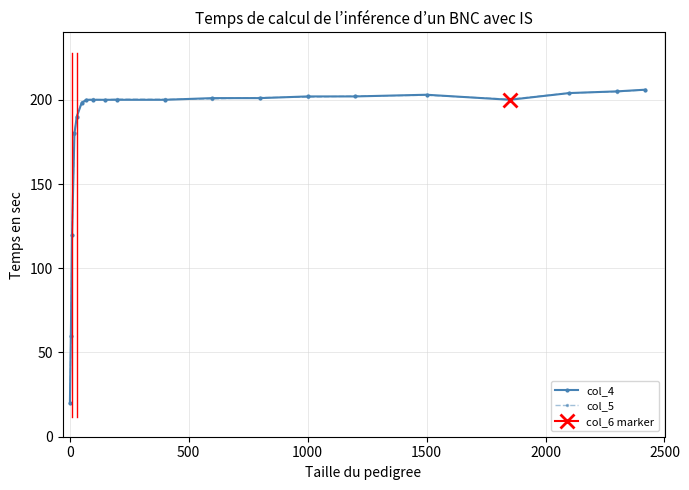

Is this an area chart (filled region under the line)?

No